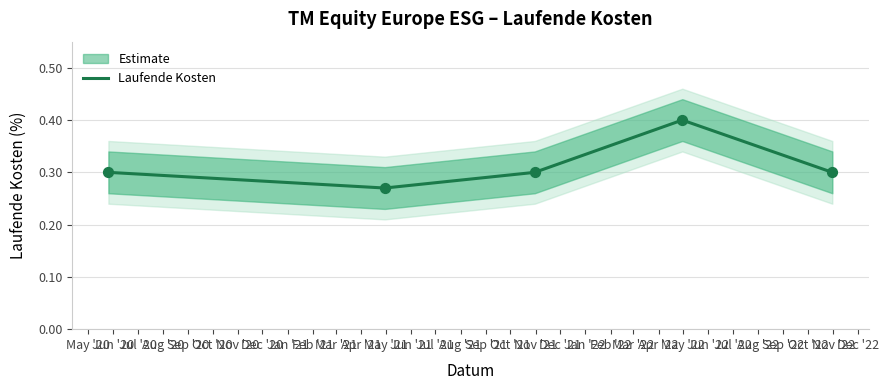

What is the maximum value for Laufende Kosten?

0.4